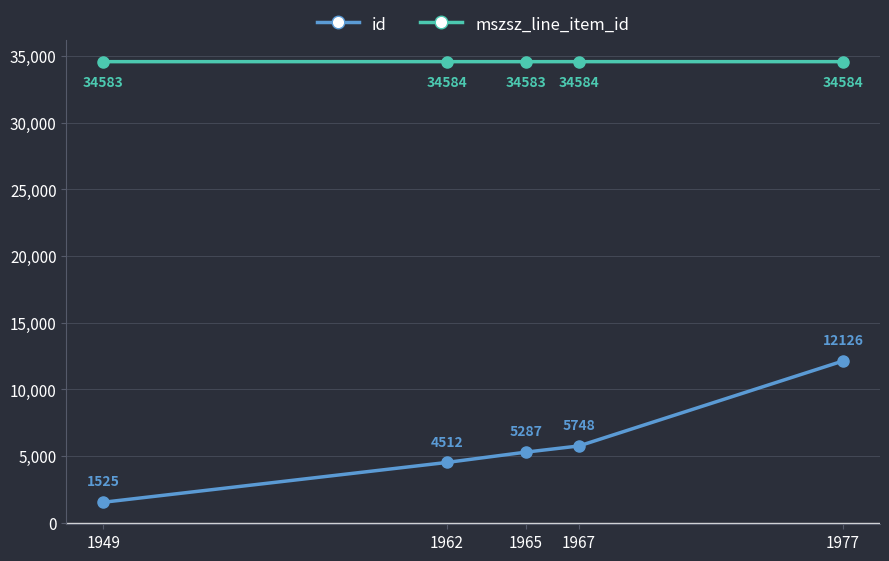

How many distinct data groups are displayed?

2